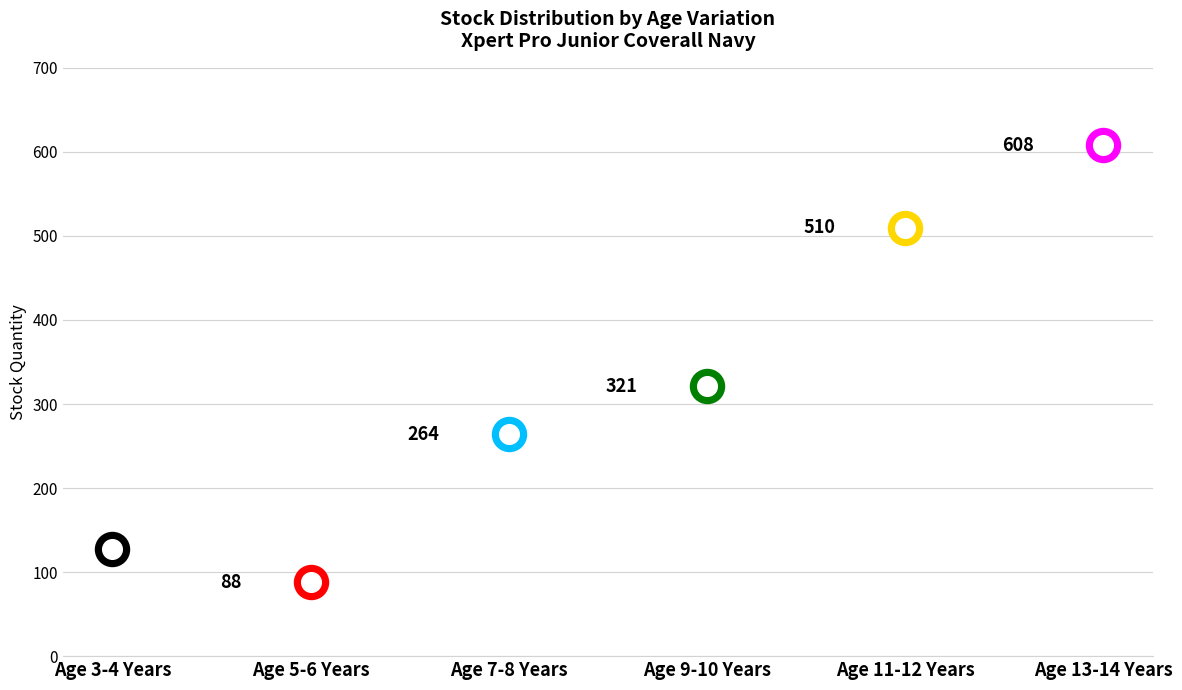

Between Age 3-4 Years and Age 7-8 Years, which is larger?

Age 7-8 Years